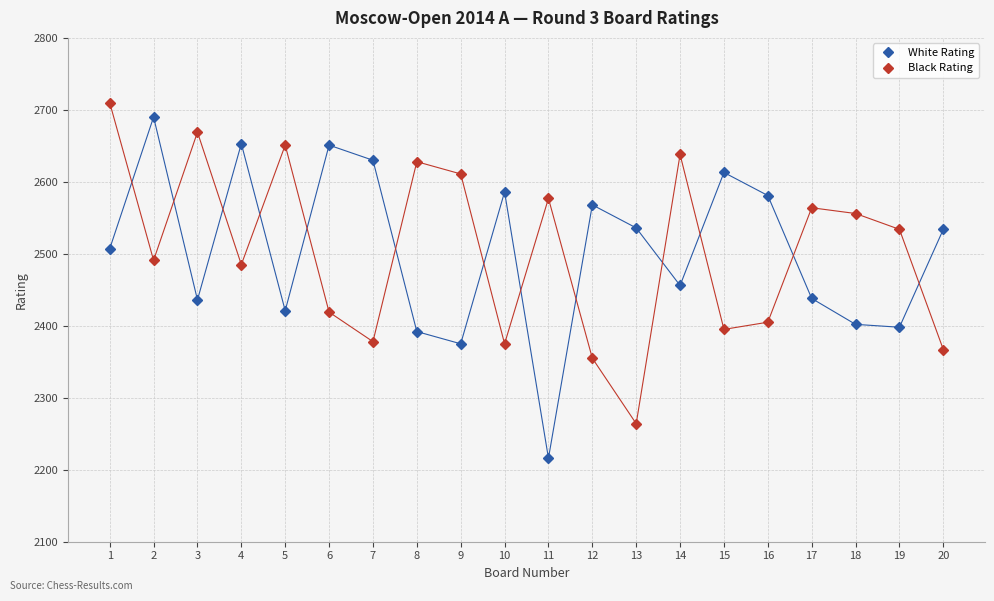

Between 7 and 11, which series saw the biggest shift?

White Rating